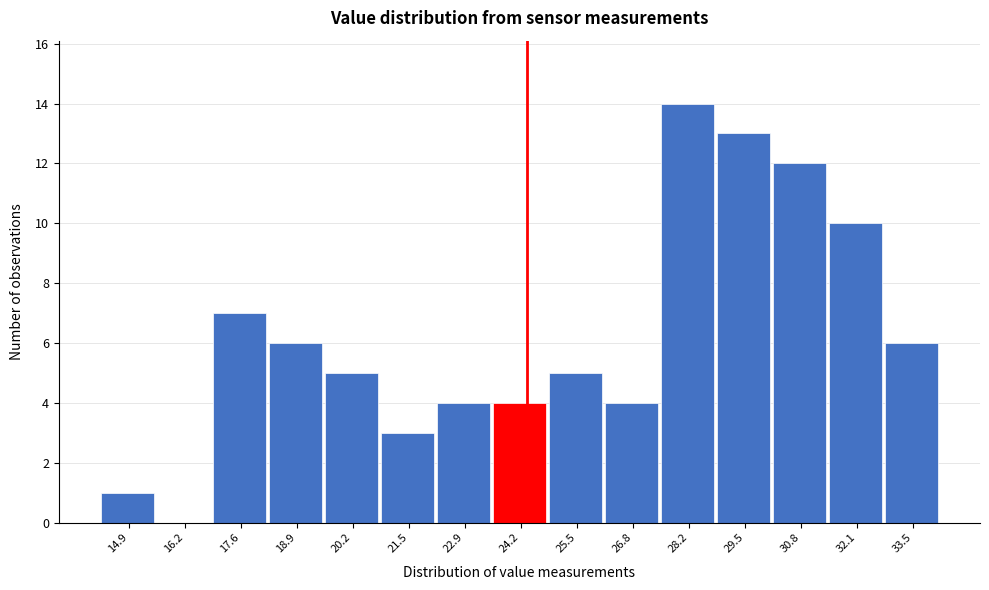

Reading left to right, what are all the values shown in this chart?

14.9=1	16.2=0	17.6=7	18.9=6	20.2=5	21.5=3	22.9=4	24.2=4	25.5=5	26.8=4	28.2=14	29.5=13	30.8=12	32.1=10	33.5=6